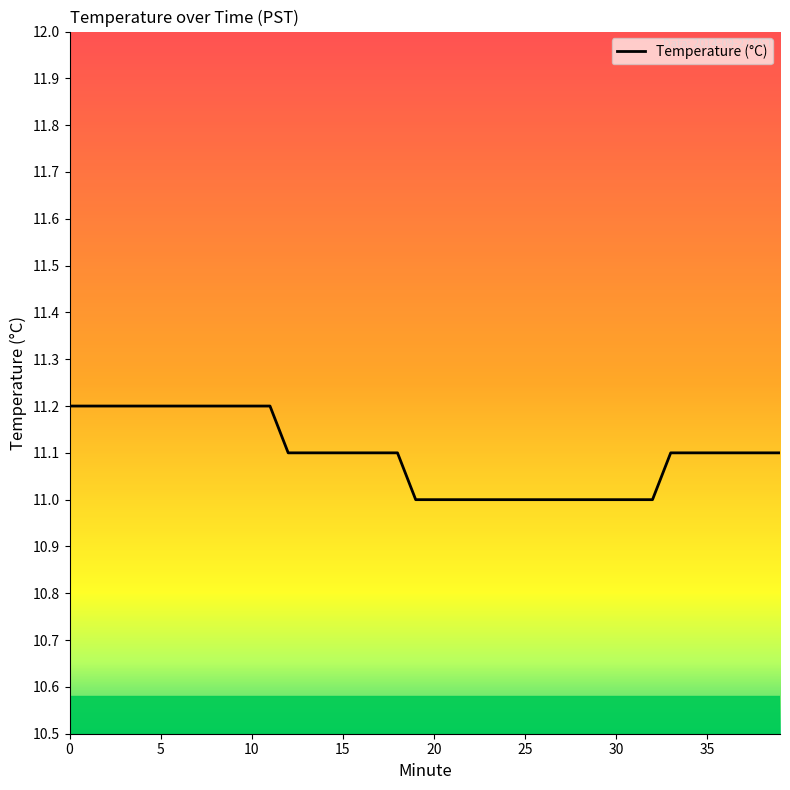

What is the smallest value displayed?

11.0